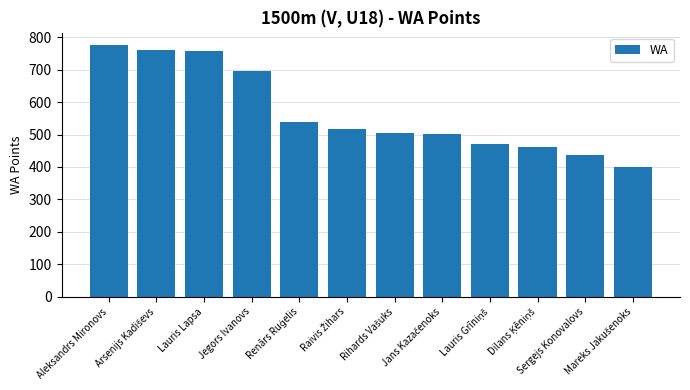

What is the ratio of the value at Jegors Ivanovs to the value at Lauris Lapsa?

0.9